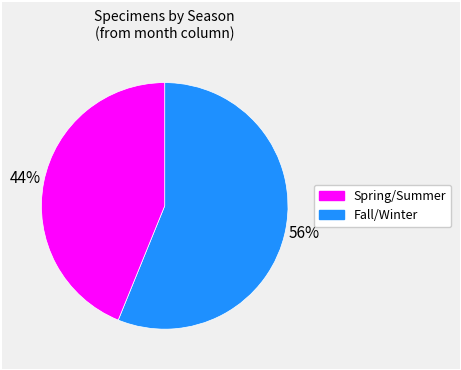

To the nearest percent, what is the difference between the Spring/Summer and Fall/Winter slice percentages?

12%